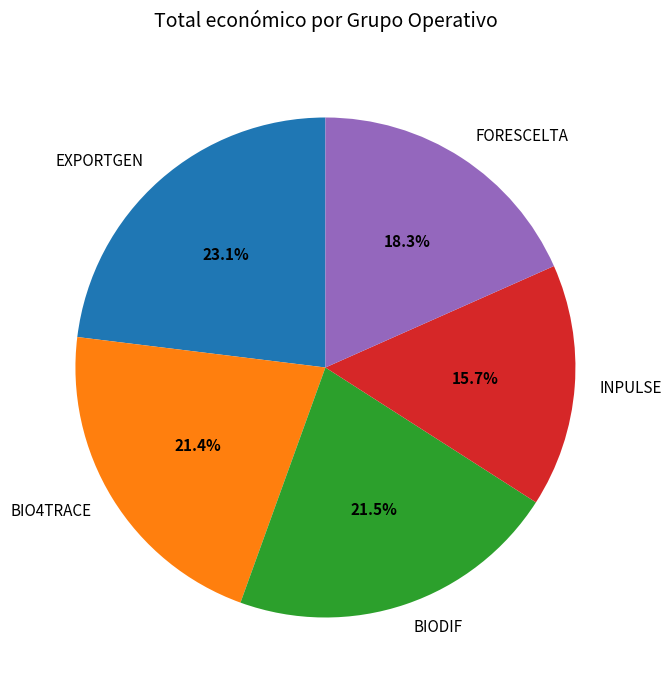

Which has a higher value, BIO4TRACE or INPULSE?

BIO4TRACE